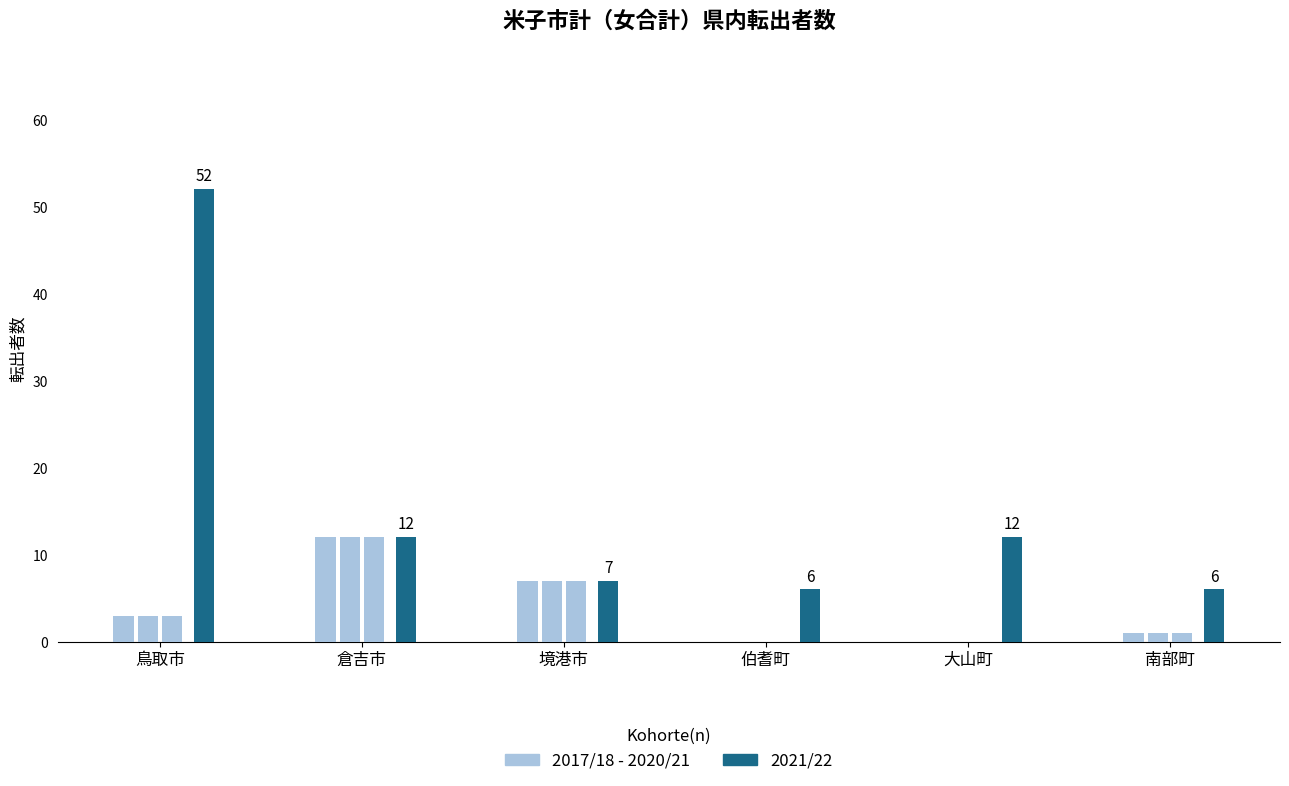

True or false: 2017/18 - 2020/21 has a value of -7 at 大山町.

False